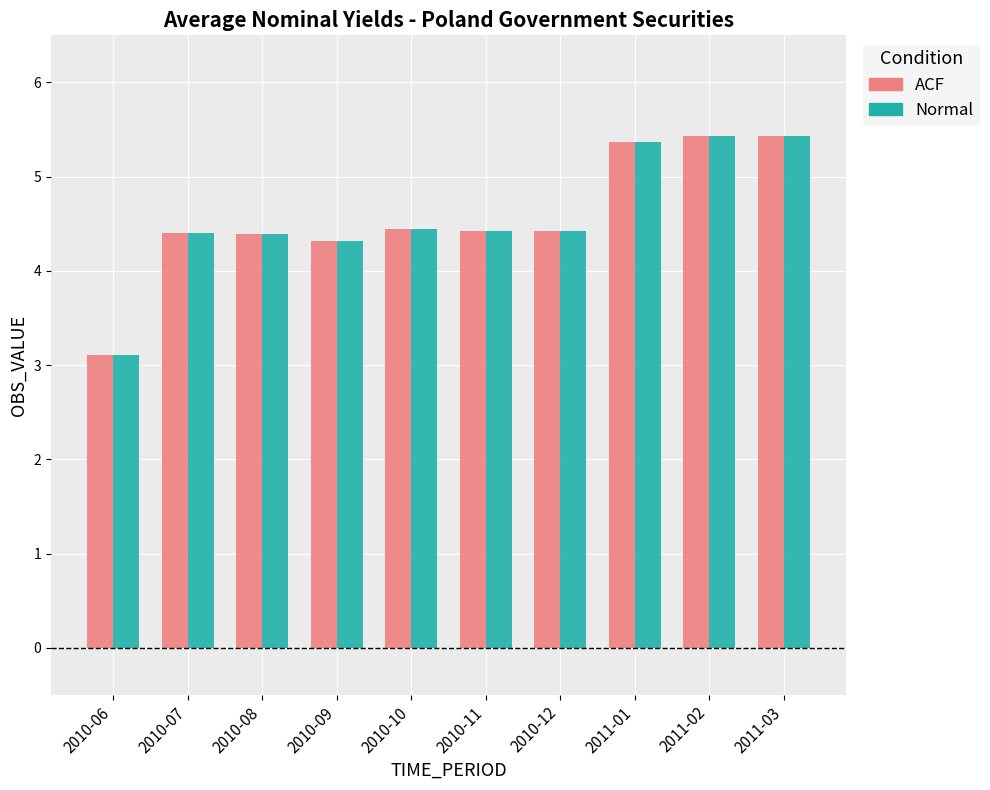

Reading left to right, list all the values displayed in this chart.

ACF: 3.1	4.4	4.4	4.3	4.4	4.4	4.4	5.4	5.4	5.4
Normal: 3.1	4.4	4.4	4.3	4.4	4.4	4.4	5.4	5.4	5.4